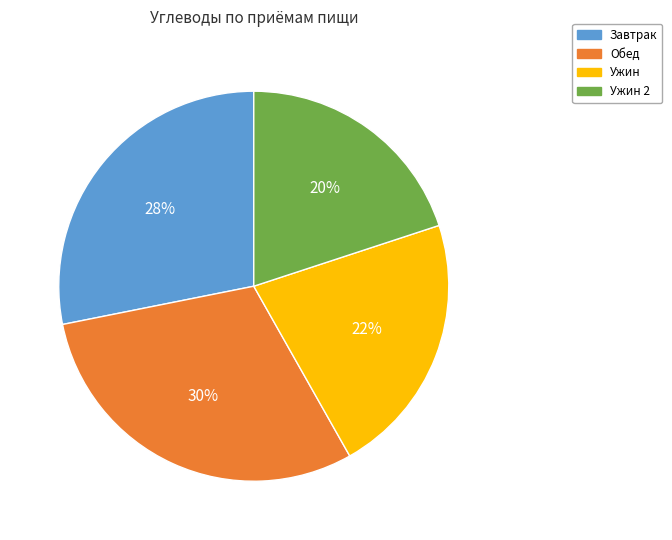

The Завтрак slice represents 41% of the pie. True or false?

False